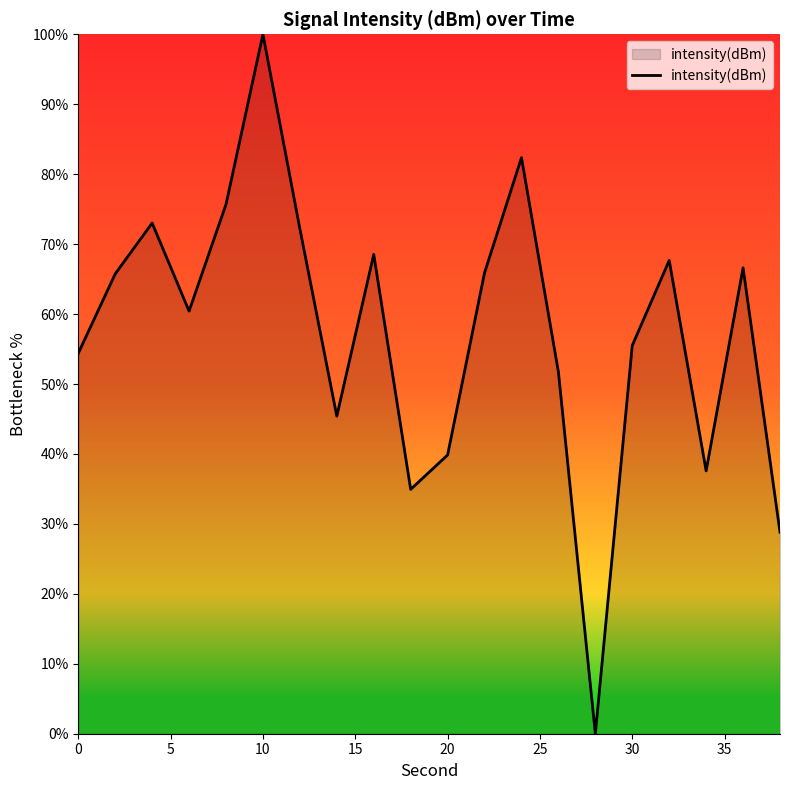

What is the difference between the maximum and minimum values?

100.0